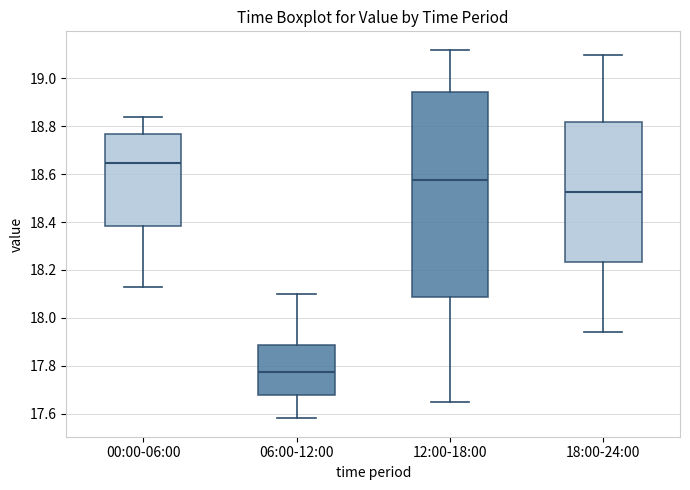

Reading left to right, read every box against the y-axis: the position of its median line, the range the box covers, and the ends of its whiskers. The values are not printed on the chart, so give them approximately, as read against the axis.

00:00-06:00: median 18.64, box 18.38 to 18.78, whiskers 18.14 to 18.84
06:00-12:00: median 17.78, box 17.68 to 17.88, whiskers 17.58 to 18.10
12:00-18:00: median 18.58, box 18.08 to 18.94, whiskers 17.66 to 19.12
18:00-24:00: median 18.52, box 18.24 to 18.82, whiskers 17.94 to 19.10